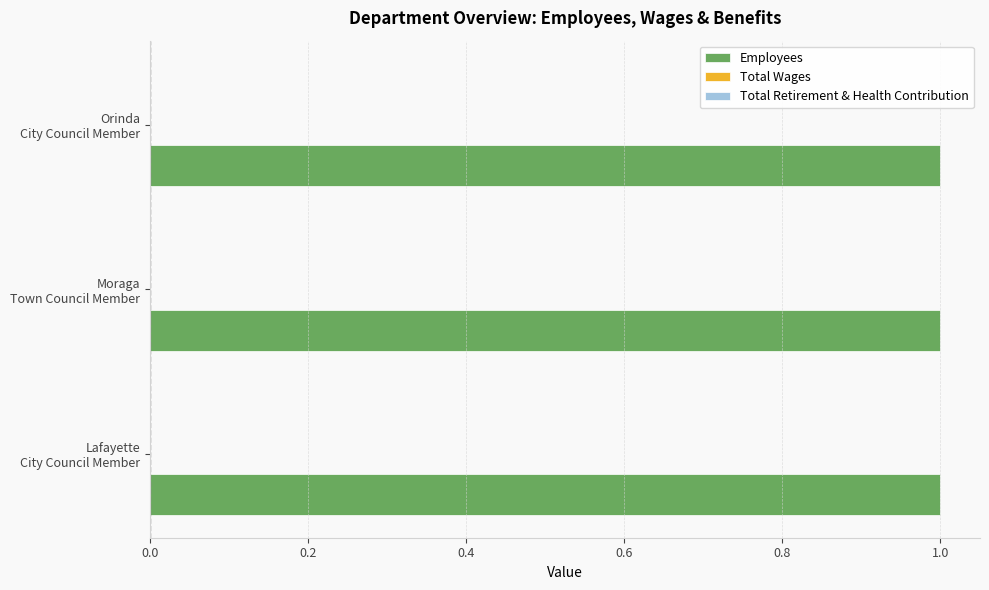

Rank the categories by Total Wages value from highest to lowest.

Lafayette City Council Member, Moraga Town Council Member, Orinda City Council Member